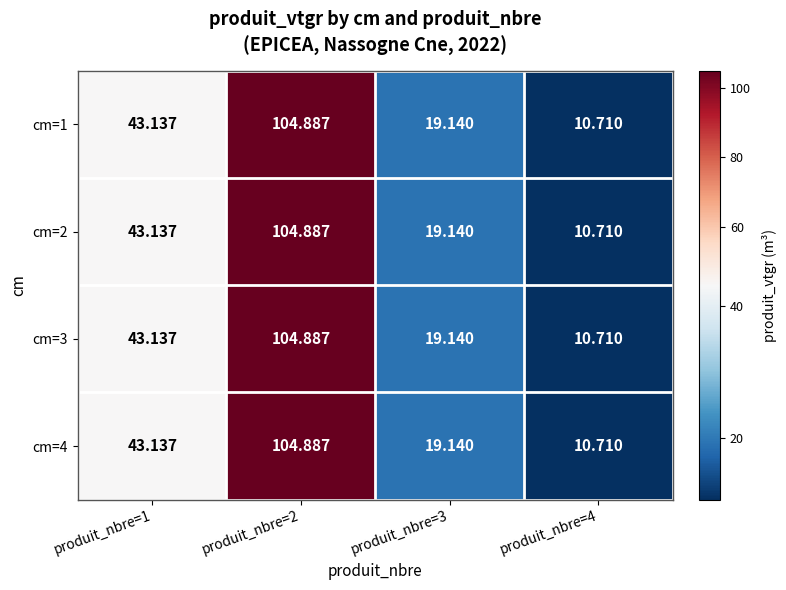

What is the smallest value displayed?

10.7